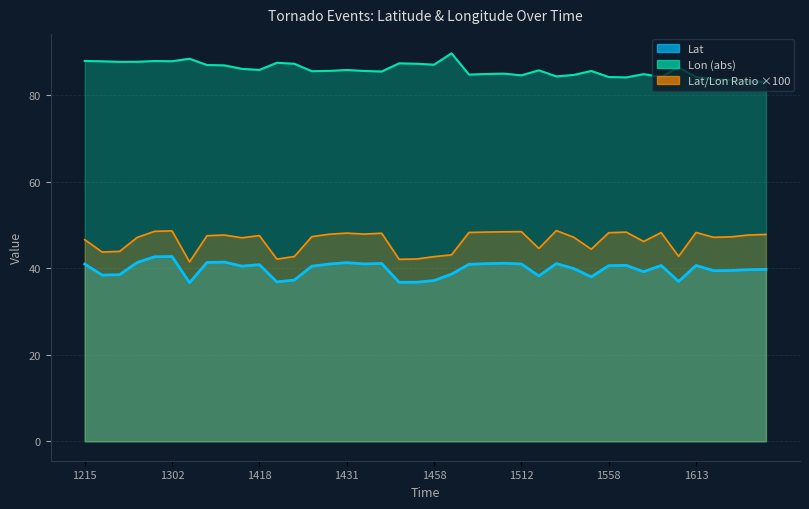

Reading left to right, what are all the values shown in this chart?

Lat: 41.0	38.4	38.5	41.3	42.7	42.7	36.7	41.3	41.4	40.5	40.8	36.9	37.3	40.5	41.0	41.3	41.0	41.1	36.8	36.8	37.2	38.6	40.9	41.1	41.1	41.0	38.2	41.1	39.9	38.0	40.6	40.7	39.2	40.6	36.9	40.6	39.4	39.5	39.7	39.7
Lon: 87.9	87.8	87.7	87.7	87.9	87.8	88.4	87.0	86.9	86.1	85.8	87.5	87.3	85.5	85.6	85.8	85.6	85.5	87.4	87.3	87.0	89.7	84.8	84.9	85.0	84.6	85.7	84.3	84.7	85.6	84.2	84.1	84.9	84.2	86.4	84.2	83.6	83.5	83.2	83.1